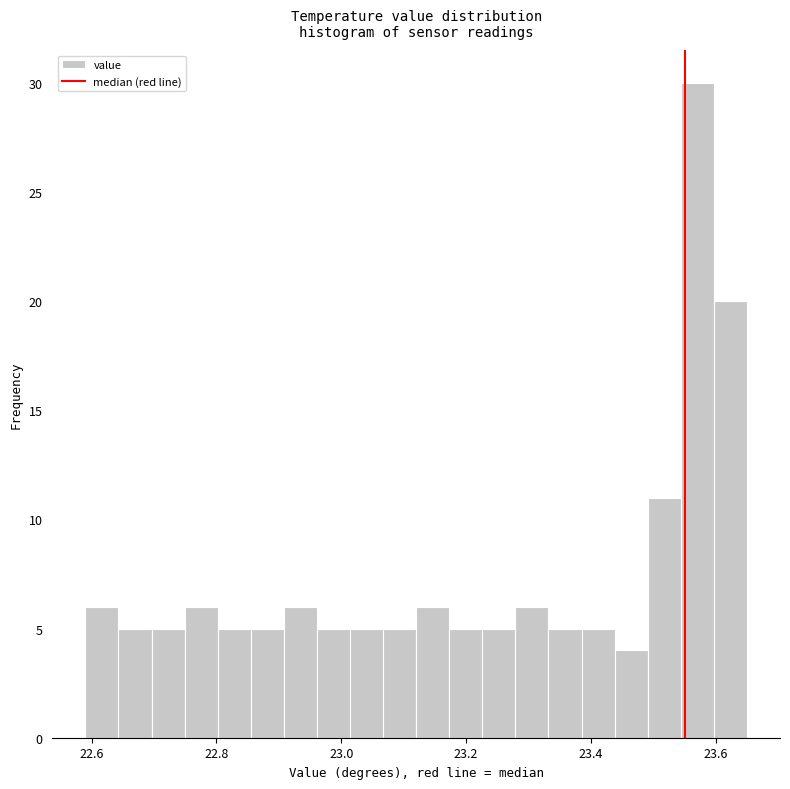

Around what value on the x-axis is the tallest bar? Give the approximate position of its centre, as read against the axis.

23.58